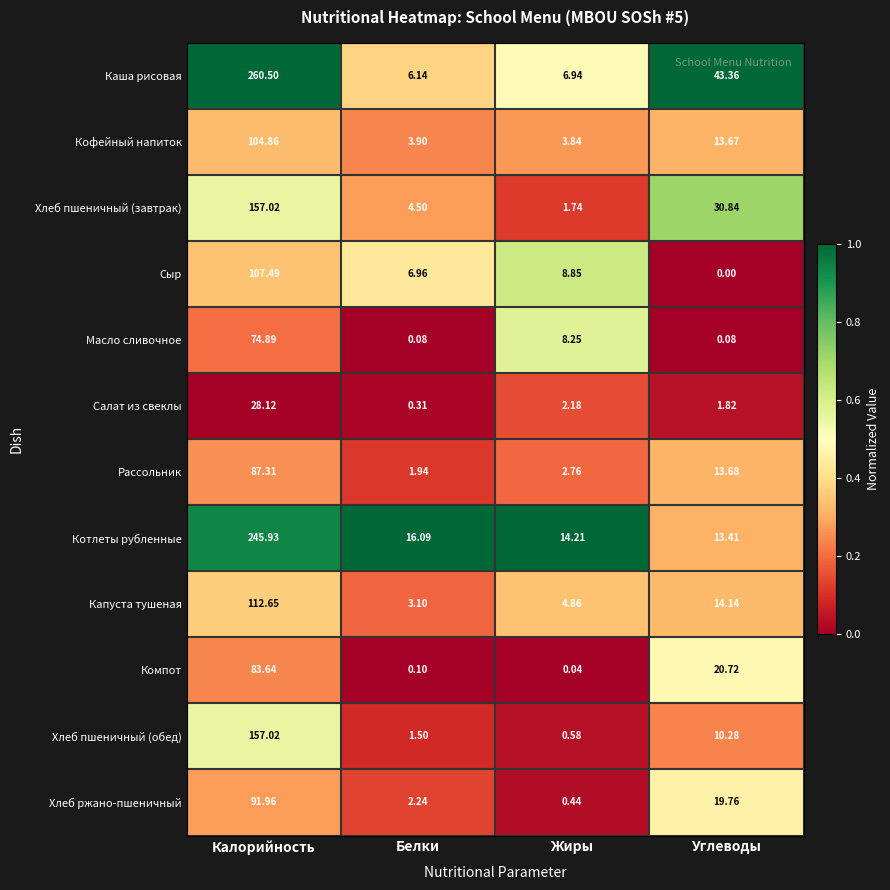

At which category is the sum across all series the highest?

Калорийность